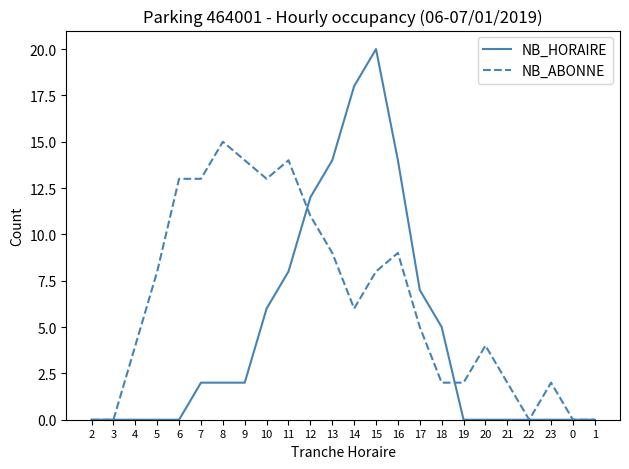

What is the sum of all NB_HORAIRE values?

110